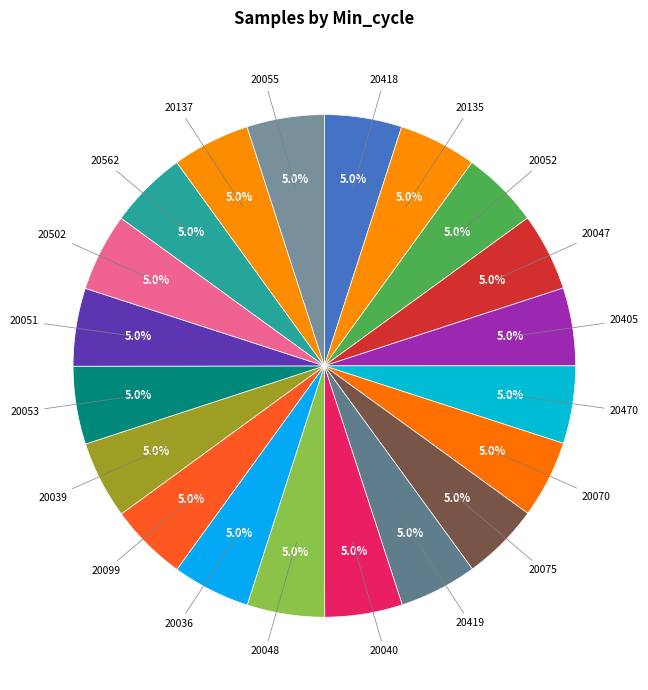

Count the number of slices in the pie.

20